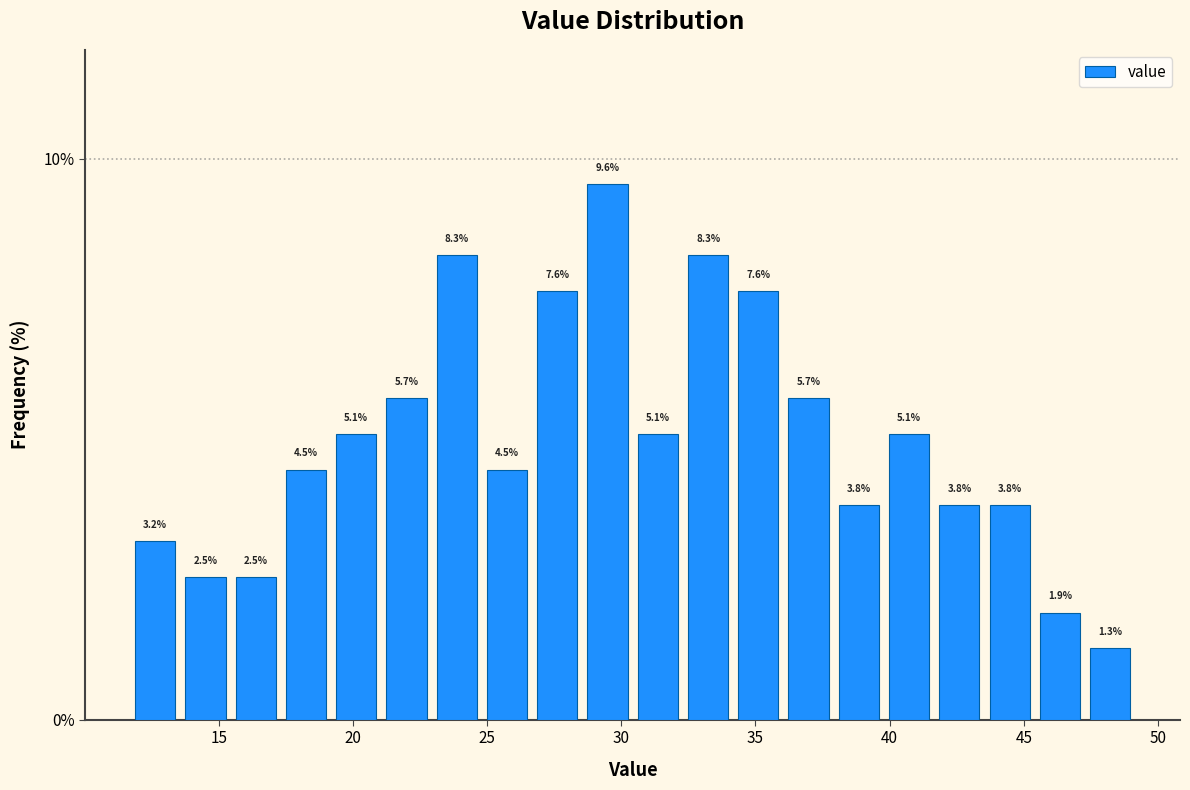

Read against the x-axis, roughly where is the centre of the tallest bar?

29.5